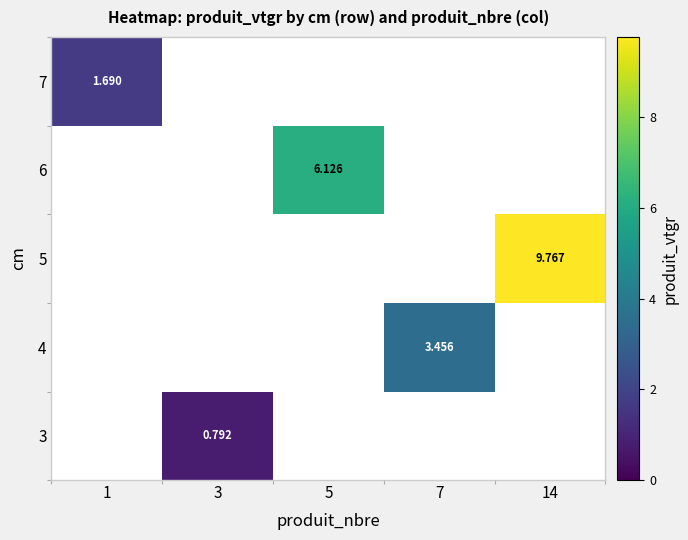

How many categories are shown in the chart?

5